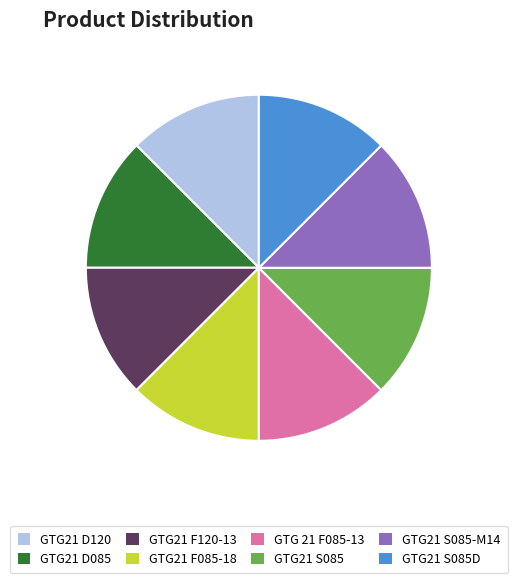

Do GTG21 F085-18 and GTG21 S085 together represent more than half of the pie?

No